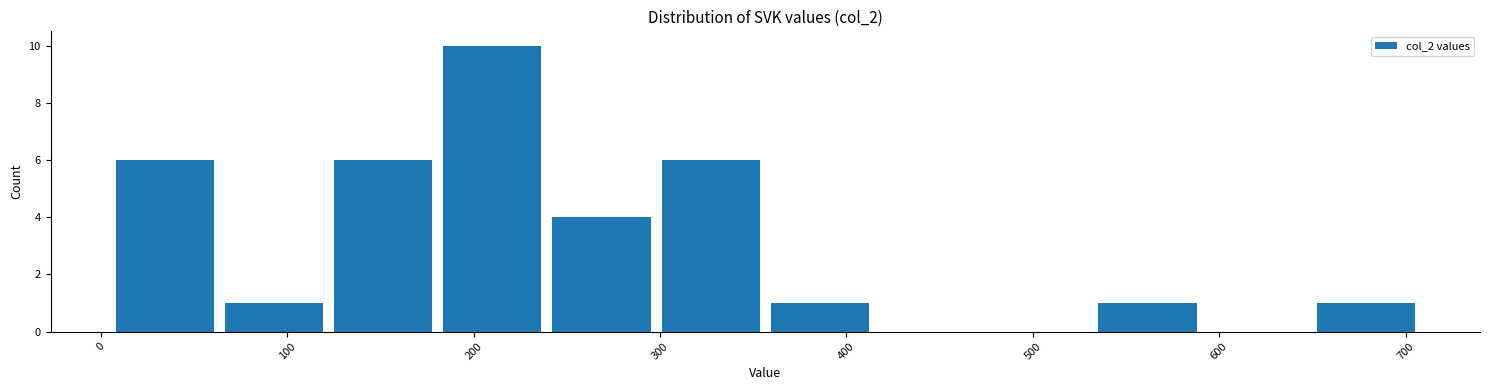

Reading left to right, transcribe this chart: for each bar, give the range it covers on the x-axis and its height. Neither the bar edges nor the heights are printed on the chart, so give them approximately, as read against the axes.

10 to 60: 6
60 to 120: 1
120 to 180: 6
180 to 240: 10
240 to 300: 4
300 to 360: 6
360 to 420: 1
420 to 470: 0
470 to 530: 0
530 to 590: 1
590 to 650: 0
650 to 710: 1